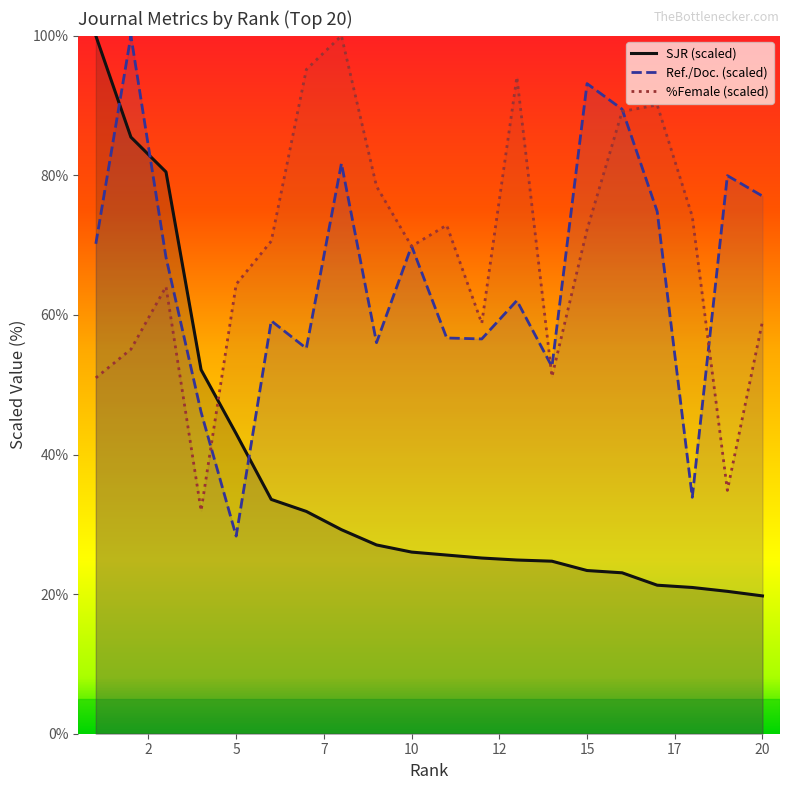

At 20, list the series in order from largest to smallest.

Ref./Doc. (scaled), %Female (scaled), SJR (scaled)